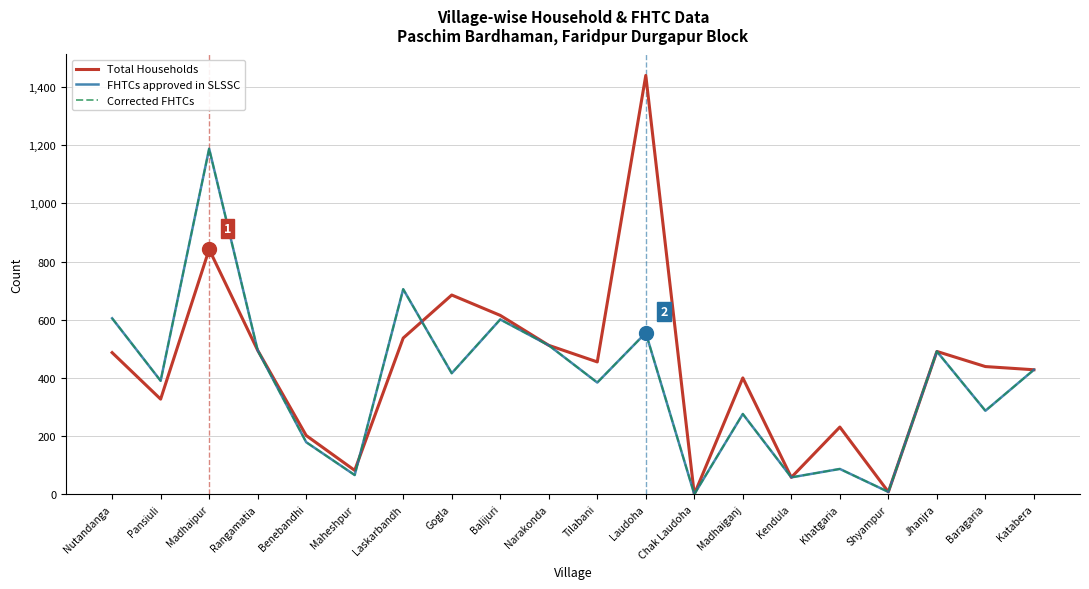

Does the chart display data point markers on the line(s)?

No